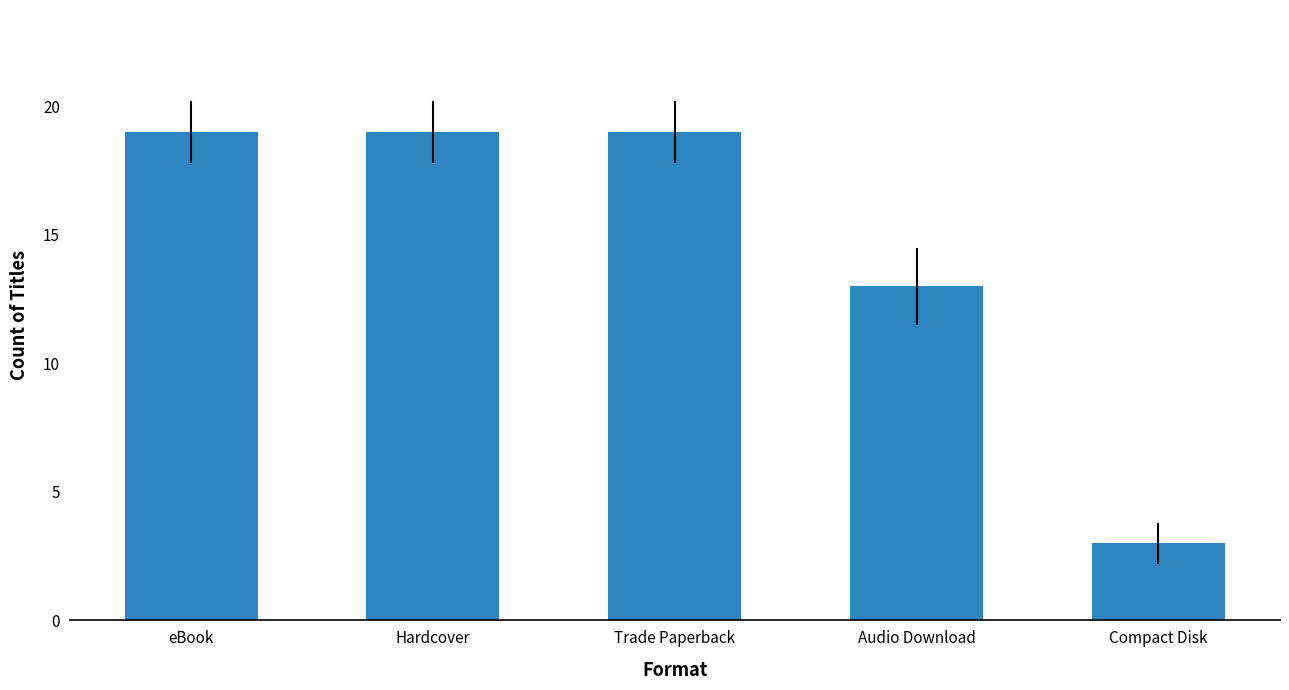

Reading left to right, list all the values displayed in this chart.

eBook=19	Hardcover=19	Trade Paperback=19	Audio Download=13	Compact Disk=3